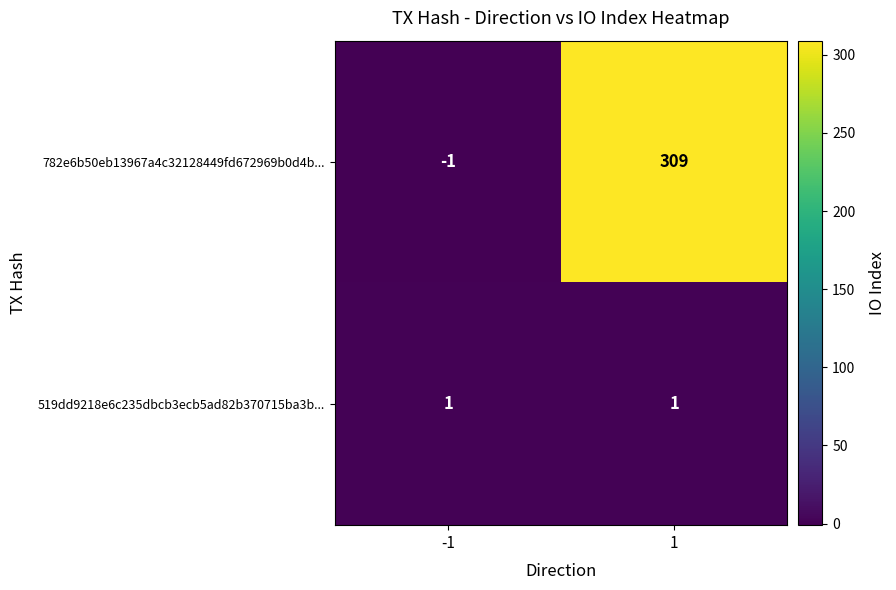

What is the average value of the 782e6b50eb13967a4c32128449fd672969b0d4b... series?

154